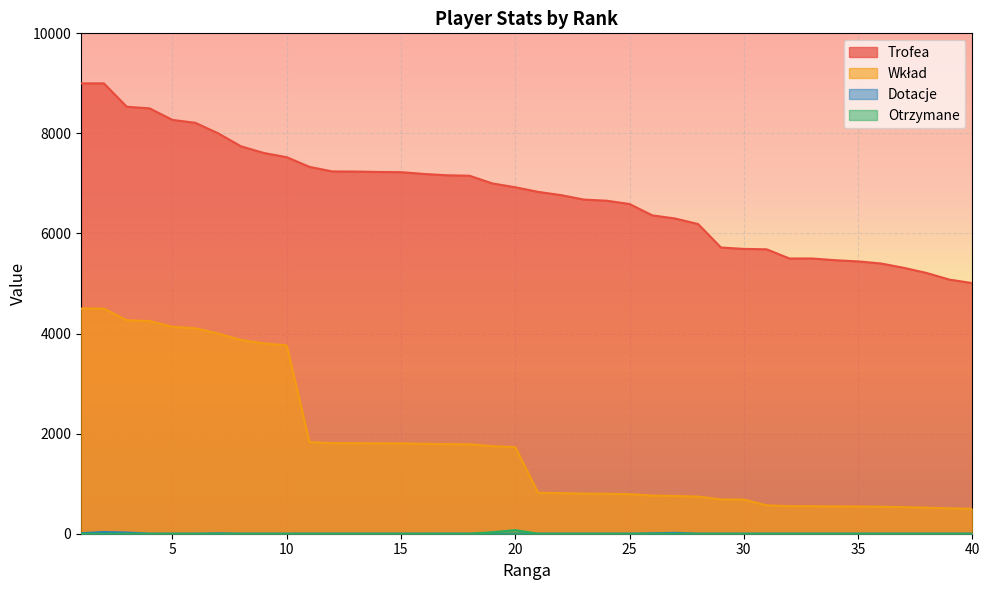

True or false: Trofea and Otrzymane intersect in this chart.

False